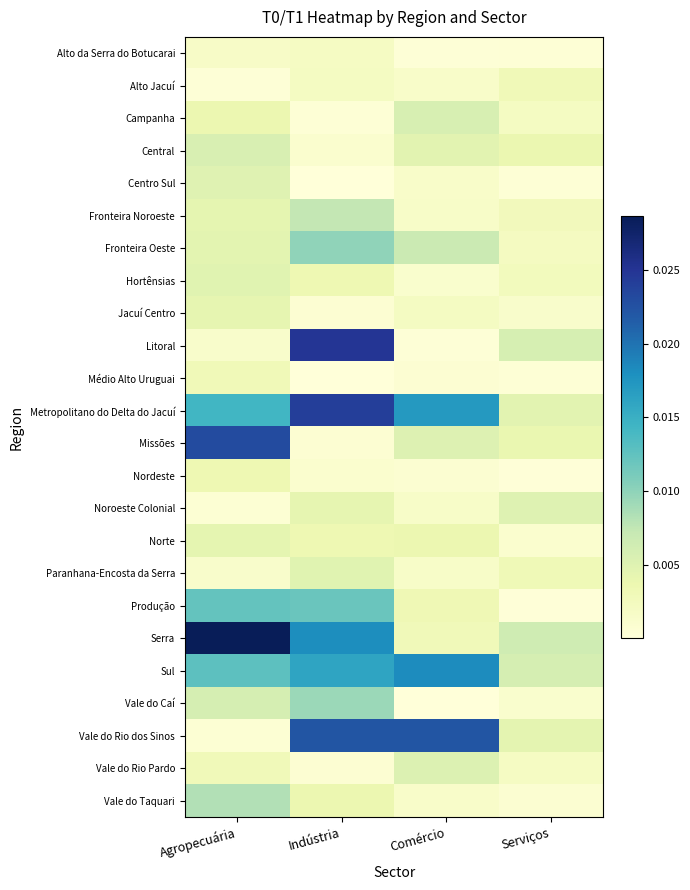

At which category is the sum across all series the highest?

Indústria